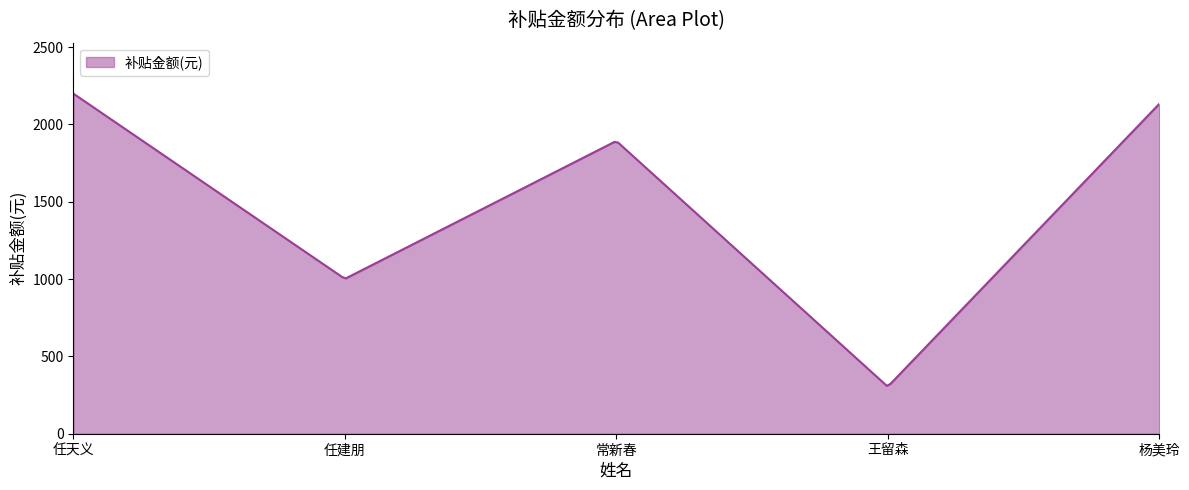

What is the difference between the maximum and minimum values?

1889.7